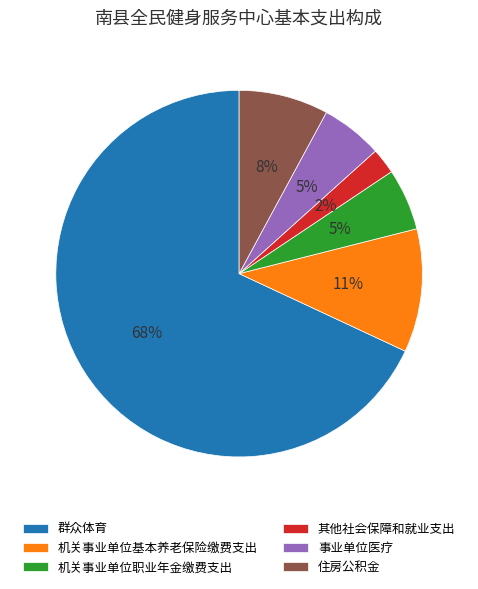

The 其他社会保障和就业支出 slice represents 11% of the pie. True or false?

False